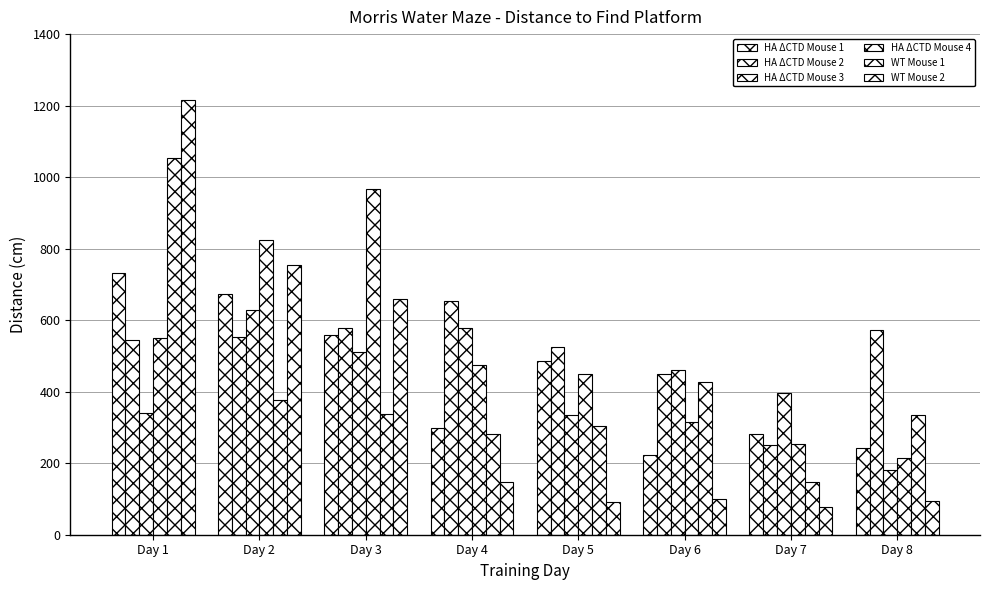

How many groups of bars are there?

8